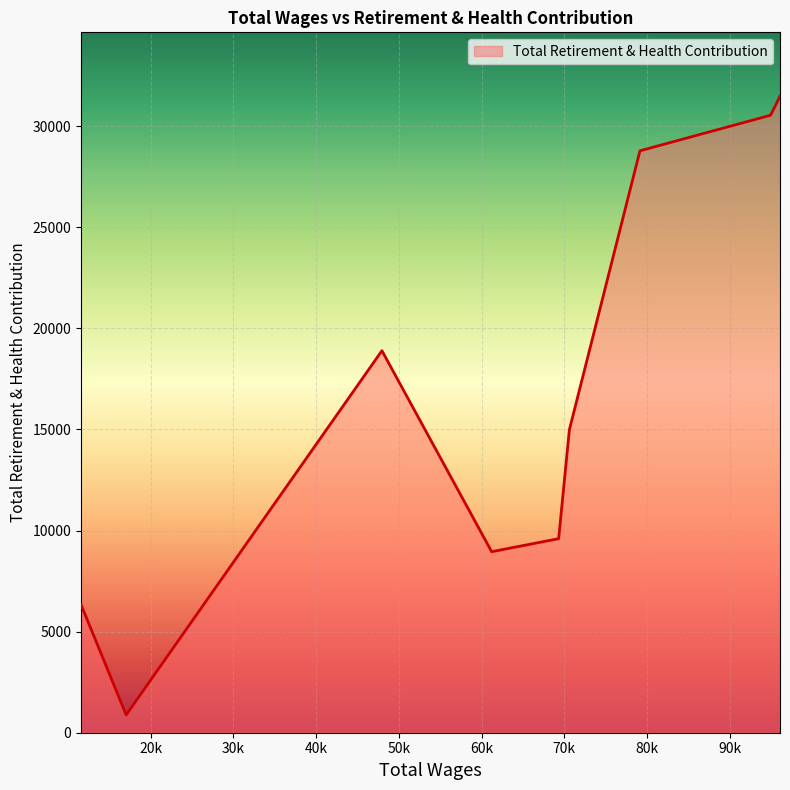

How many distinct data groups are displayed?

1